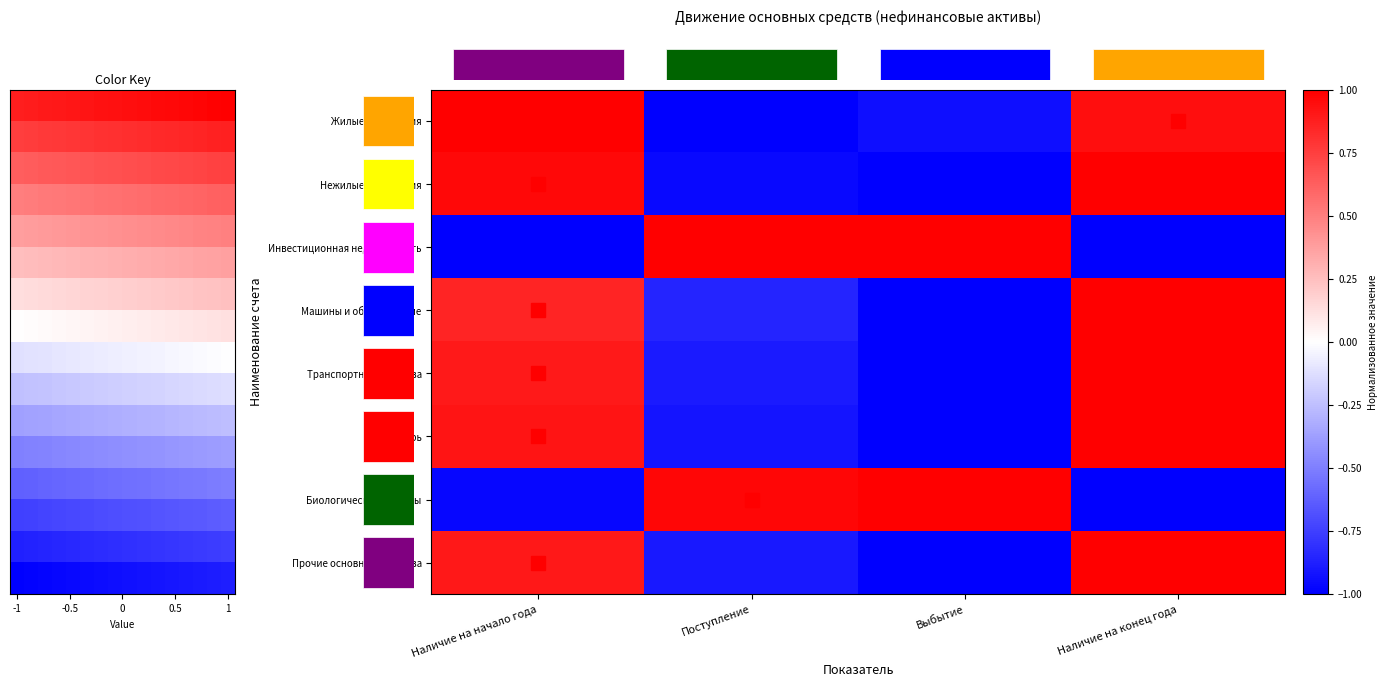

True or false: Транспортные средства has a value of 0.4 at Наличие на начало года.

False